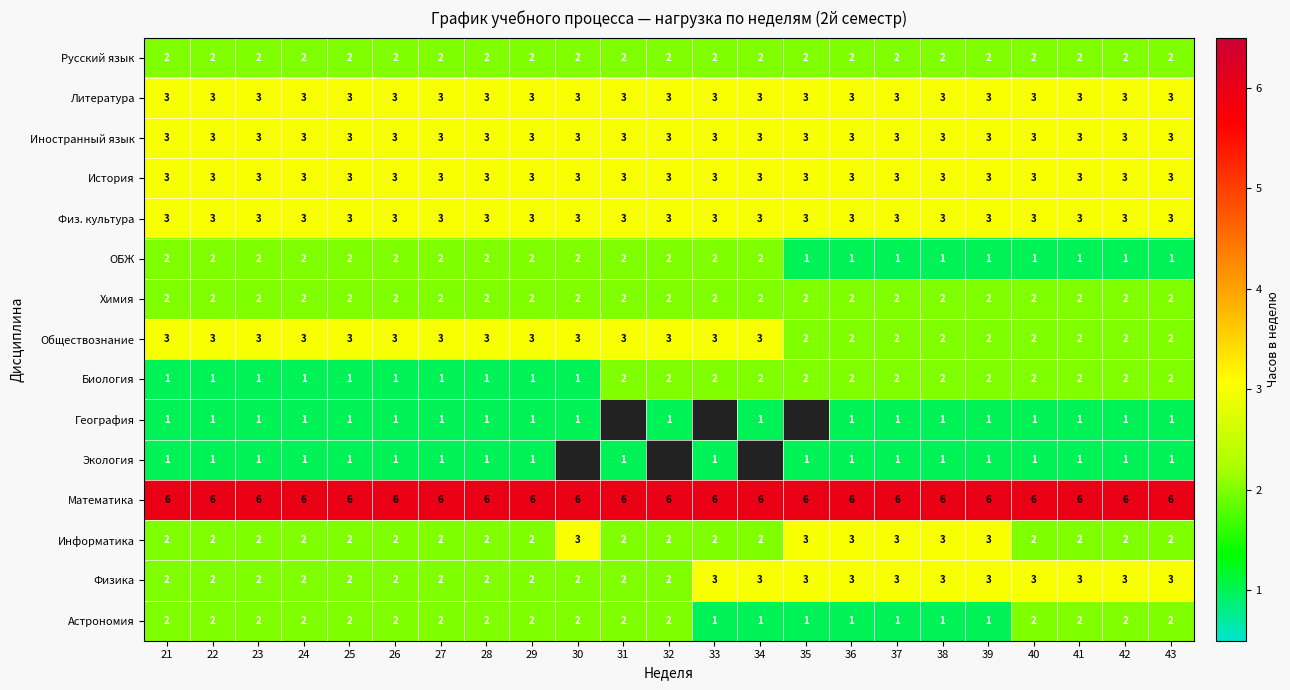

Is it true that Математика equals 10.3 at 24?

False